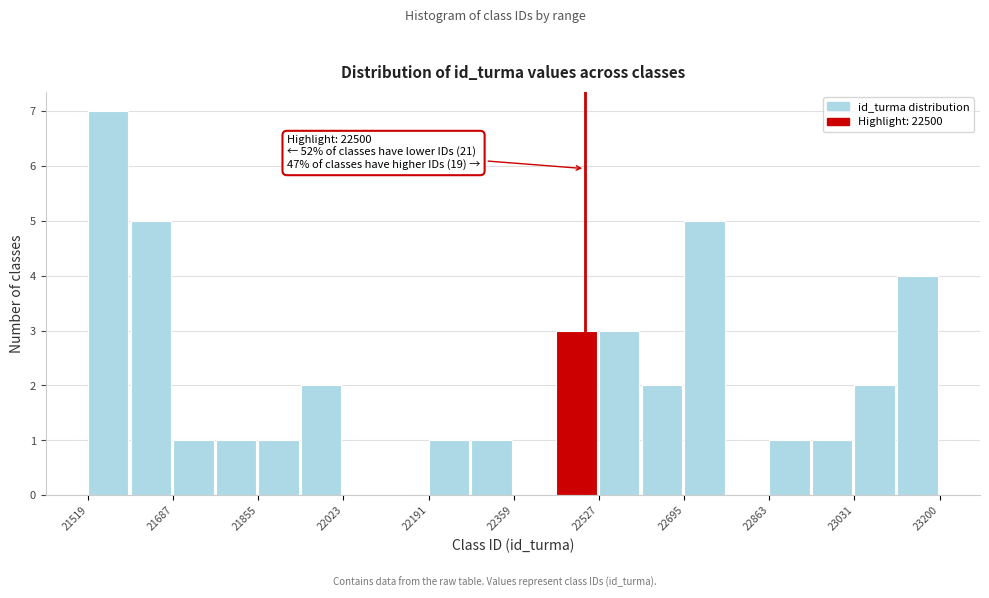

Over which range of the x-axis is the bar tallest?

21520 to 21600